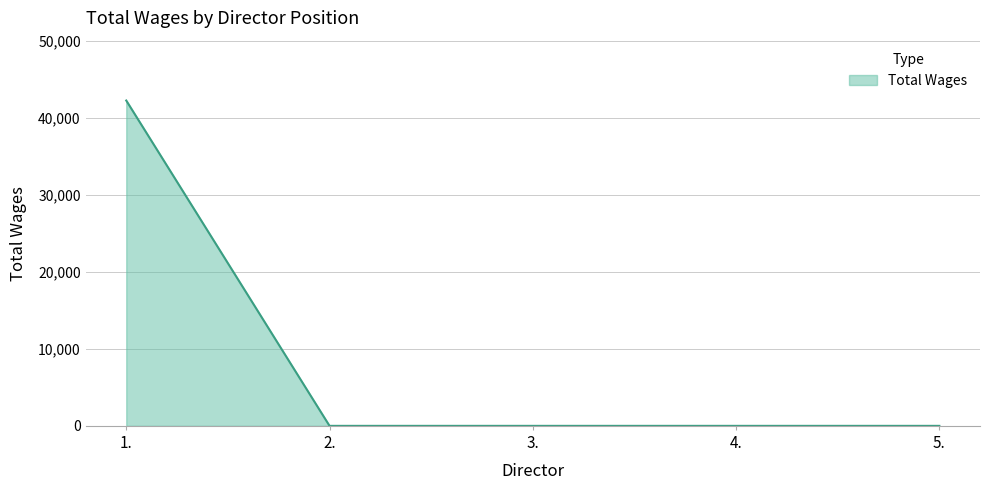

Reading left to right, what are all the values shown in this chart?

1.=42230	2.=0	3.=0	4.=0	5.=0